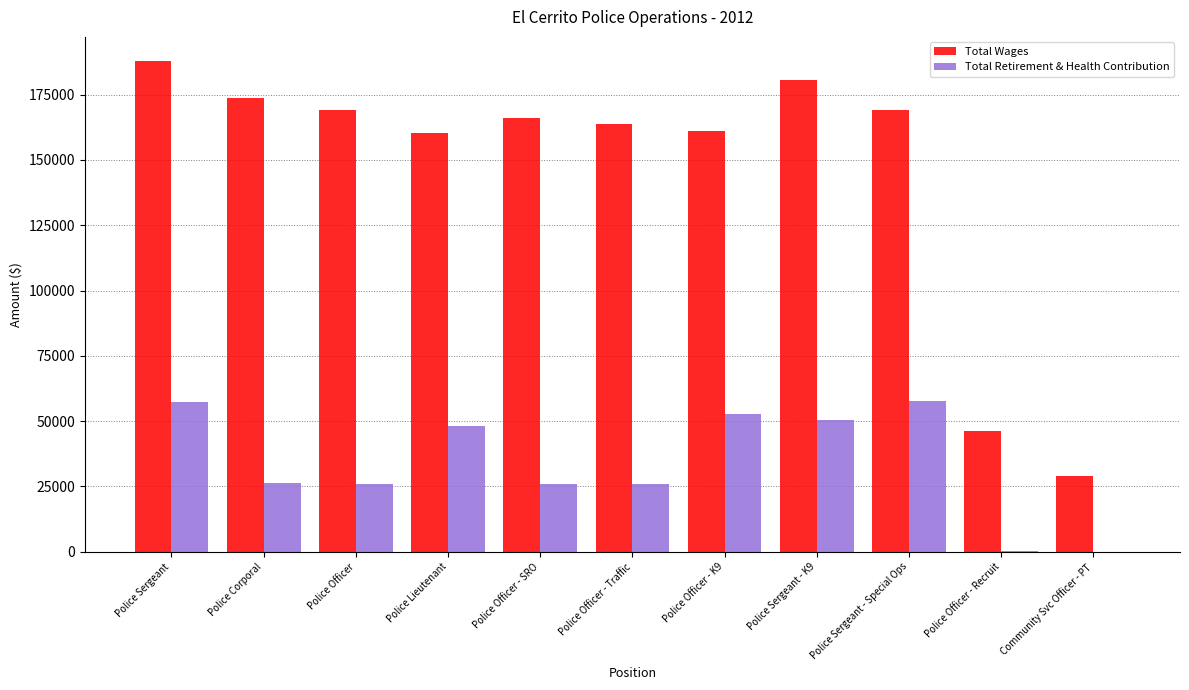

The Total Retirement & Health Contribution series shows 29912 at Police Lieutenant. True or false?

False